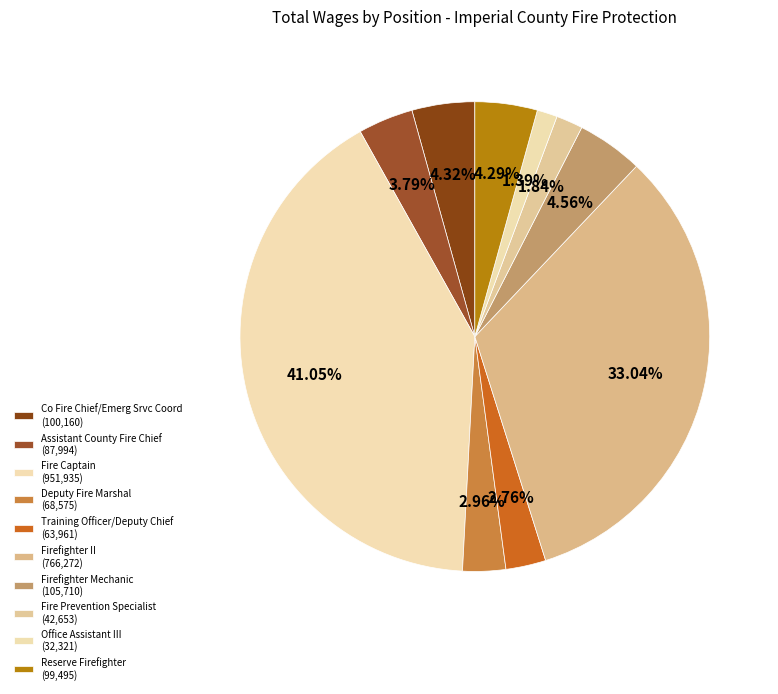

To the nearest percent, what portion does Fire Captain represent?

41%